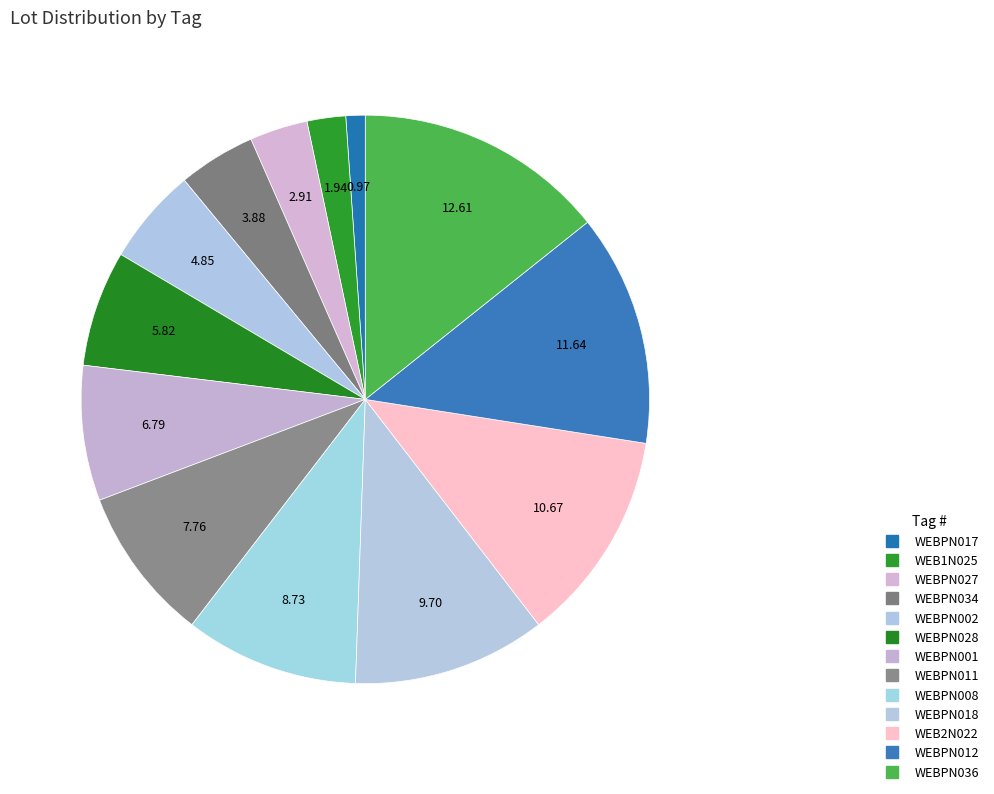

How many segments does this pie chart have?

13